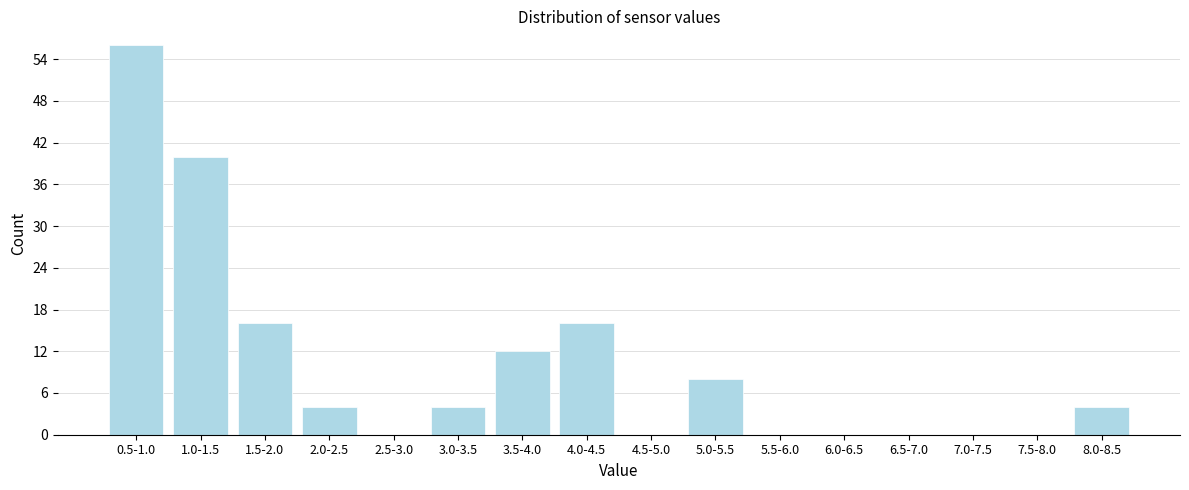

Reading left to right, extract all data points from this chart.

0.5-1.0=56	1.0-1.5=40	1.5-2.0=16	2.0-2.5=4	2.5-3.0=0	3.0-3.5=4	3.5-4.0=12	4.0-4.5=16	4.5-5.0=0	5.0-5.5=8	5.5-6.0=0	6.0-6.5=0	6.5-7.0=0	7.0-7.5=0	7.5-8.0=0	8.0-8.5=4